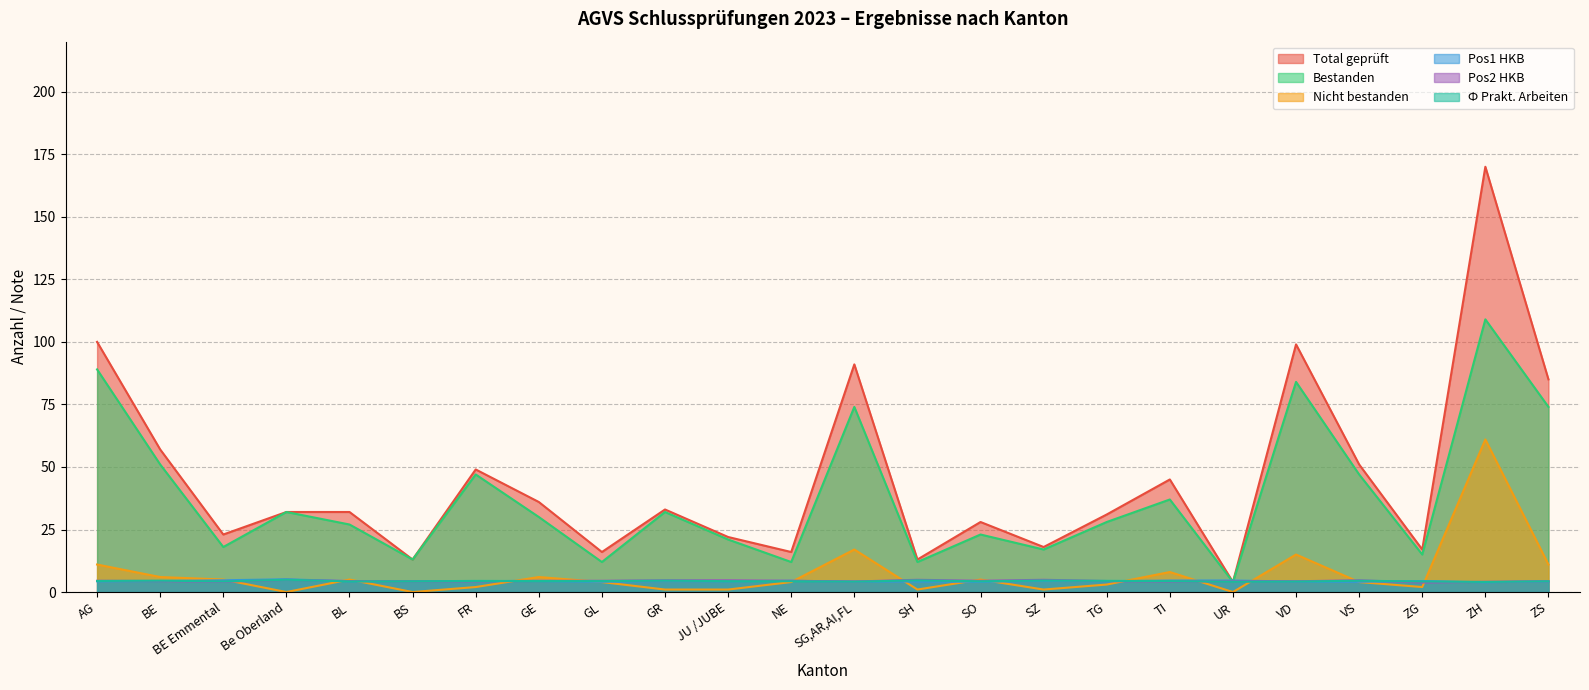

Reading left to right, transcribe all the data shown in this chart.

Total geprüft: 100.0	57.0	23.0	32.0	32.0	13.0	49.0	36.0	16.0	33.0	22.0	16.0	91.0	13.0	28.0	18.0	31.0	45.0	4.0	99.0	51.0	17.0	170.0	85.0
Bestanden: 89.0	51.0	18.0	32.0	27.0	13.0	47.0	30.0	12.0	32.0	21.0	12.0	74.0	12.0	23.0	17.0	28.0	37.0	4.0	84.0	47.0	15.0	109.0	74.0
Nicht bestanden: 11.0	6.0	5.0	0.0	5.0	0.0	2.0	6.0	4.0	1.0	1.0	4.0	17.0	1.0	5.0	1.0	3.0	8.0	0.0	15.0	4.0	2.0	61.0	11.0
Pos1 HKB: 4.3	4.4	4.7	5.1	4.3	4.4	4.4	4.4	4.1	4.4	4.3	4.5	4.2	4.2	4.1	4.5	4.3	4.6	4.6	4.2	4.1	4.4	3.9	4.3
Pos2 HKB: 4.5	4.4	4.1	4.9	4.4	4.3	4.3	4.5	4.5	4.7	4.7	4.5	4.2	4.9	4.5	4.9	4.4	4.2	4.3	4.3	4.7	3.8	4.1	4.3
Ф Prakt. Arbeiten: 4.4	4.5	4.2	4.9	4.2	4.3	4.5	4.4	4.4	4.6	4.3	4.3	4.2	4.7	4.3	4.6	4.5	4.4	4.1	4.2	4.5	4.2	4.0	4.3